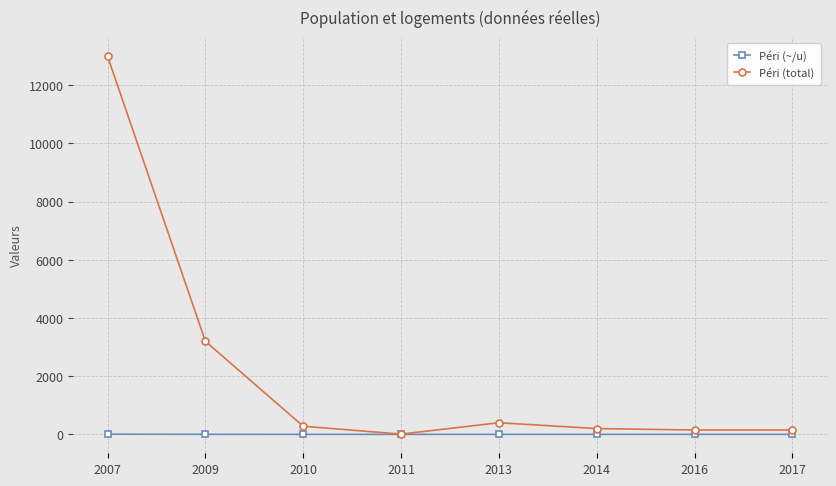

Rank the series by their average value, from highest to lowest.

Péri (total), Péri (~/u)